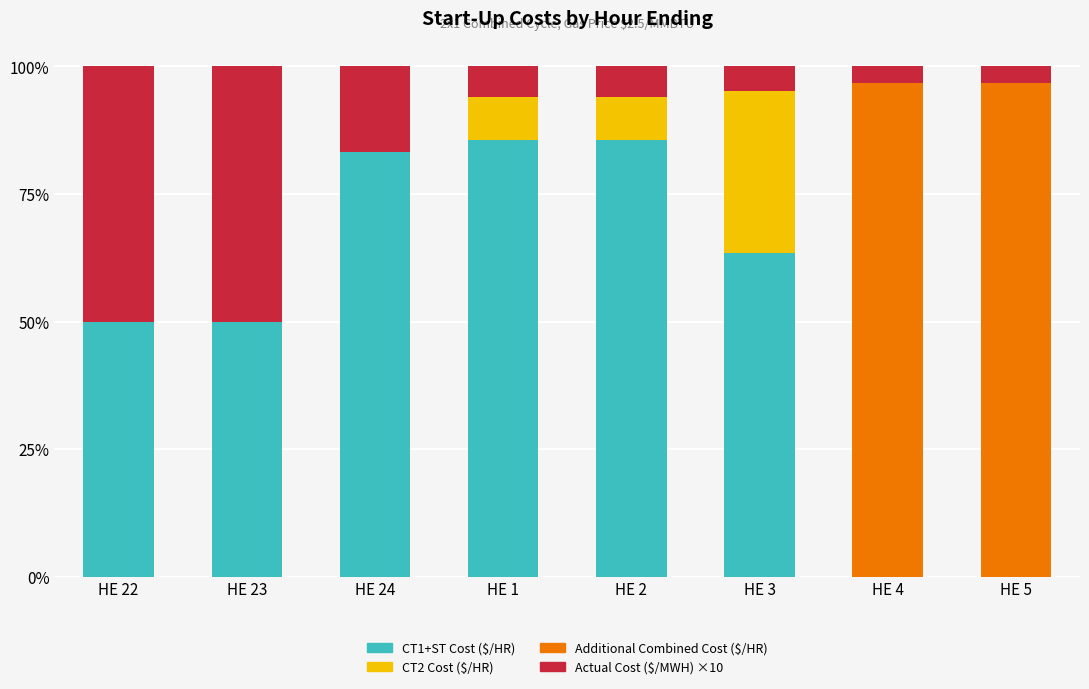

What are all the series names shown in the legend?

CT1+ST Cost ($/HR), CT2 Cost ($/HR), Additional Combined Cost ($/HR), Actual Cost ($/MWH) ×10